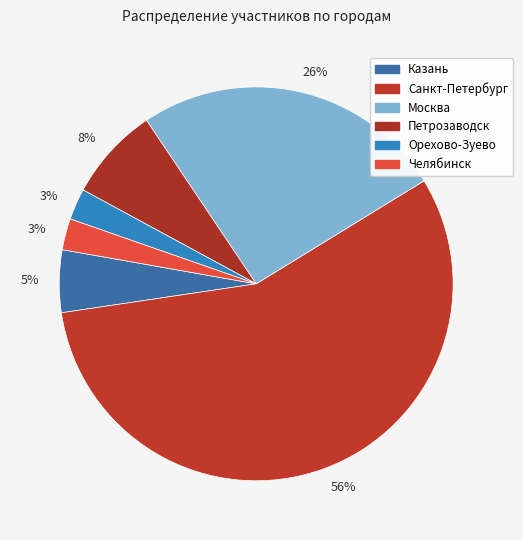

Does any single category account for the majority?

Yes